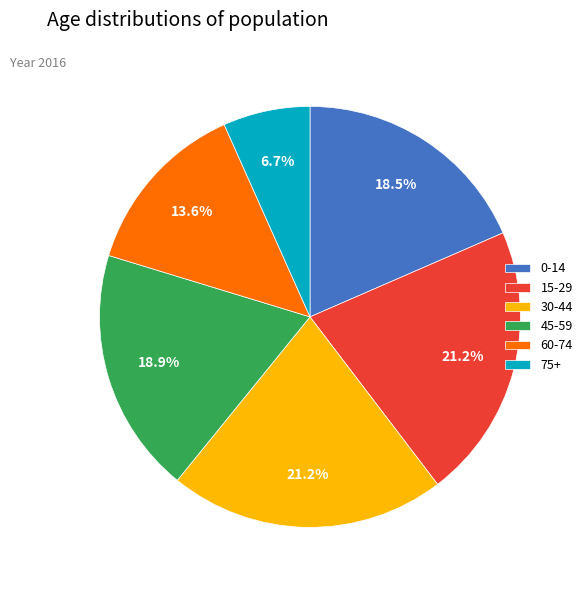

Does 45-59 account for over 50% of the chart?

No